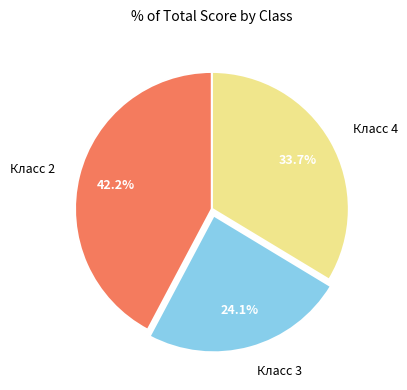

Which has a higher value, Класс 3 or Класс 4?

Класс 4